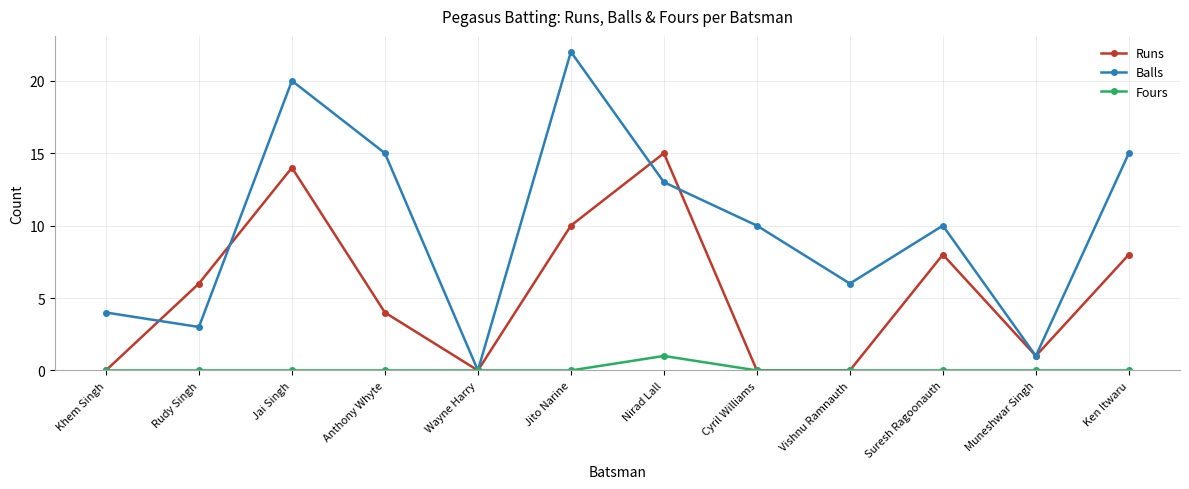

What is the maximum value shown in the chart?

22